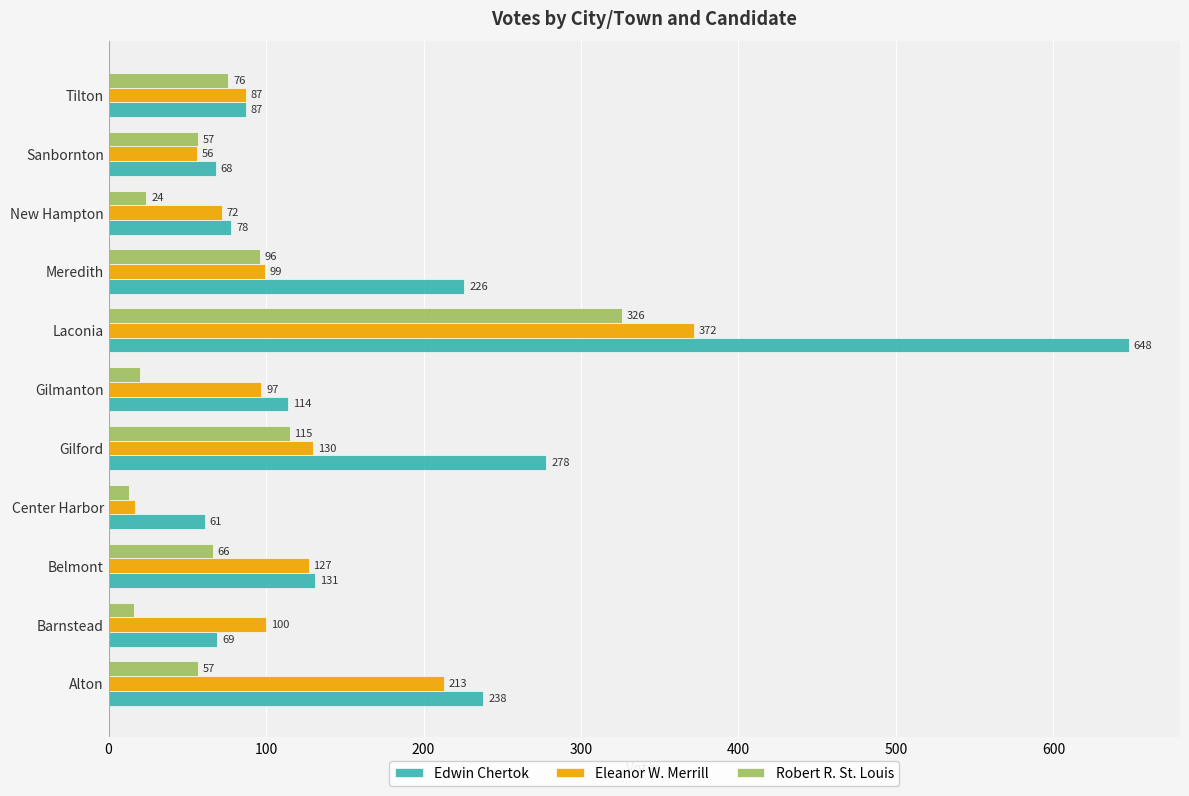

What is the difference between the second highest and second lowest values in the Edwin Chertok series?

210